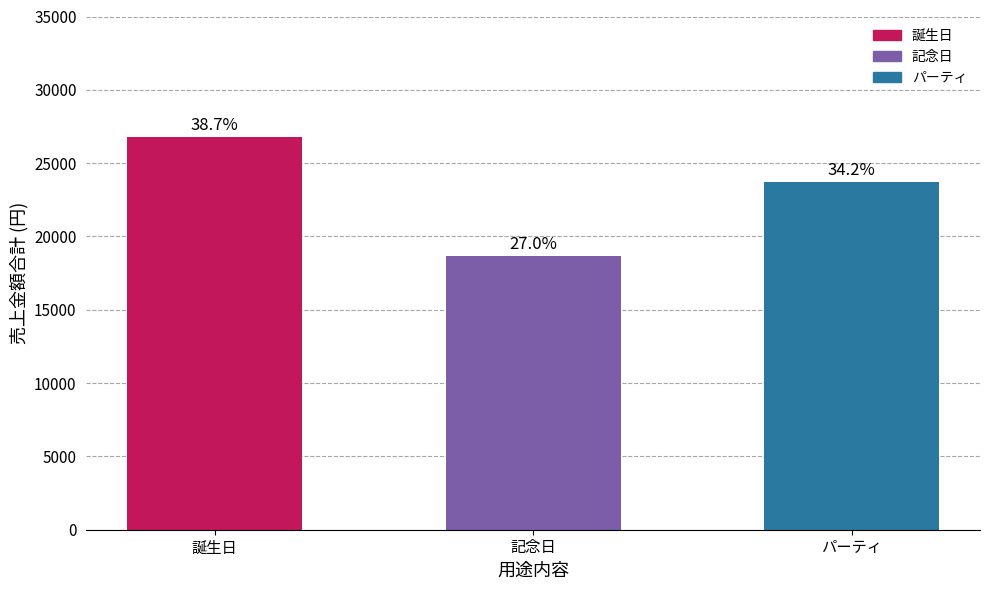

Does the chart contain any negative values?

No